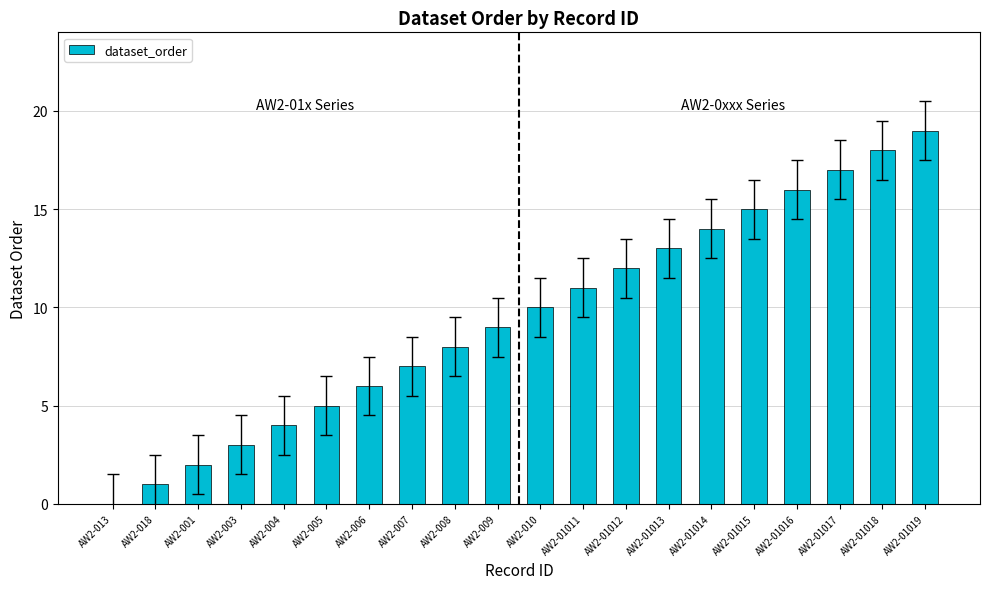

What is the change in value from AW2-001 to AW2-01015?

+13